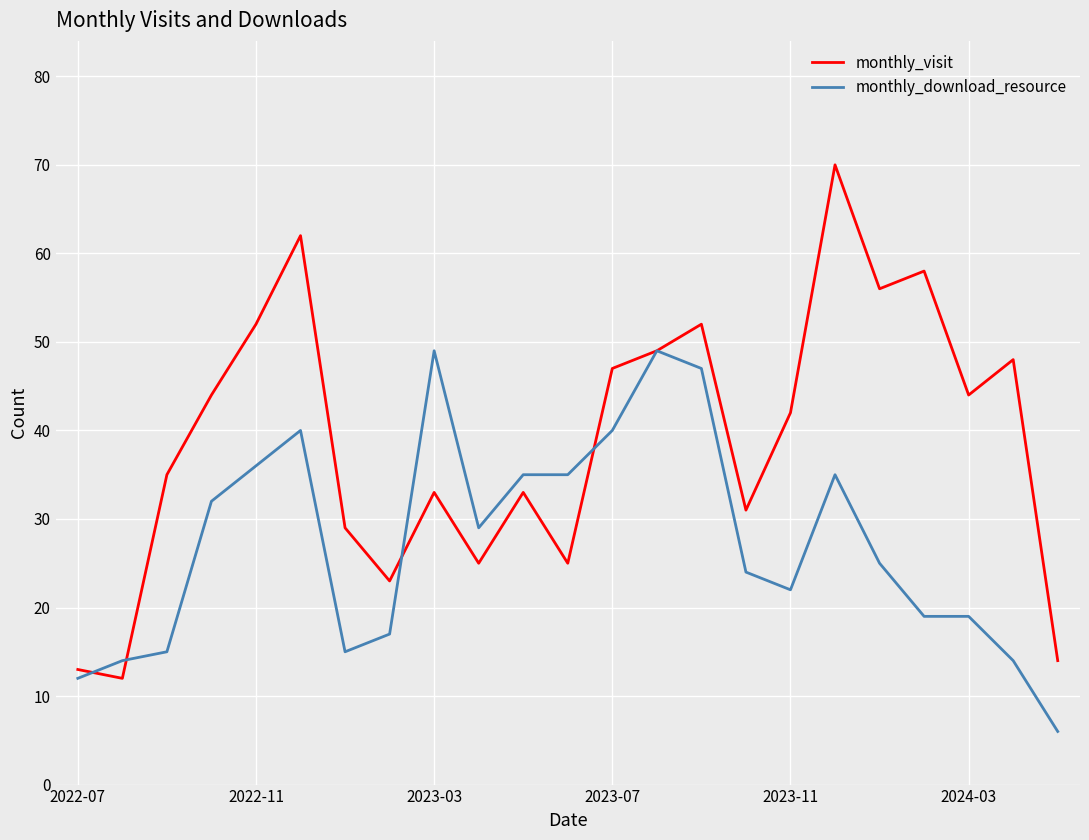

List the series in order of their overall mean, highest first.

monthly_visit, monthly_download_resource